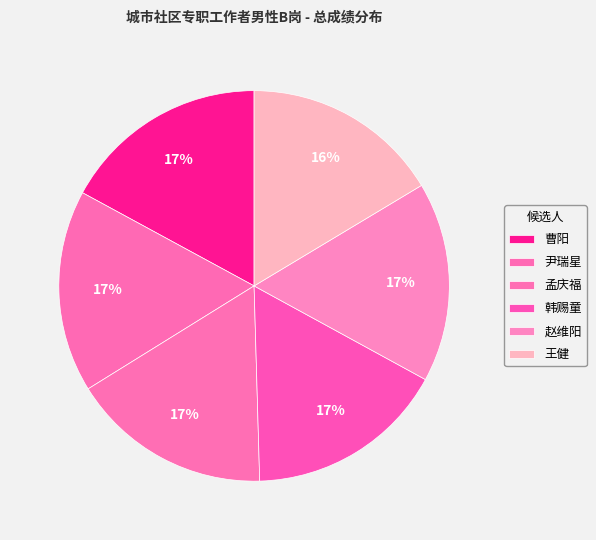

To the nearest percent, what is the combined percentage of 赵维阳 and 韩赐童?

33%